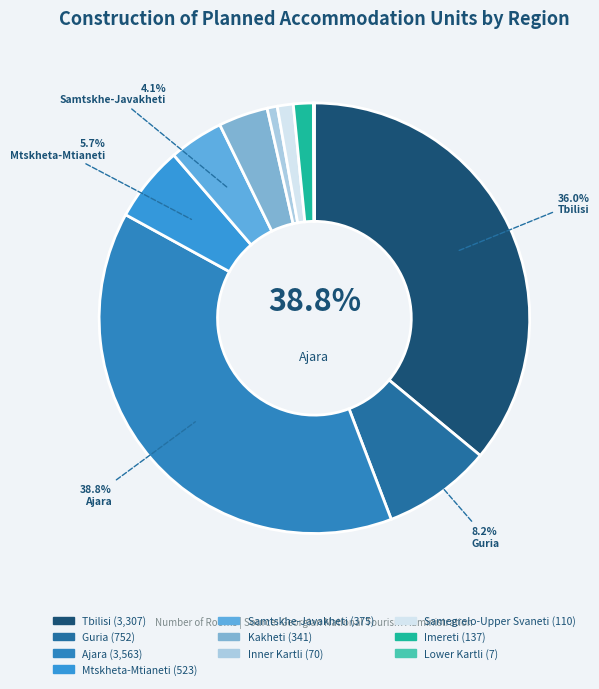

Do Ajara and Tbilisi together represent more than half of the pie?

Yes